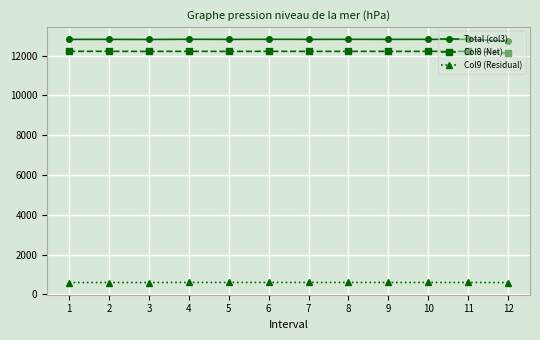

What is the difference between the Total (col3) values at 5 and 12?

85.5